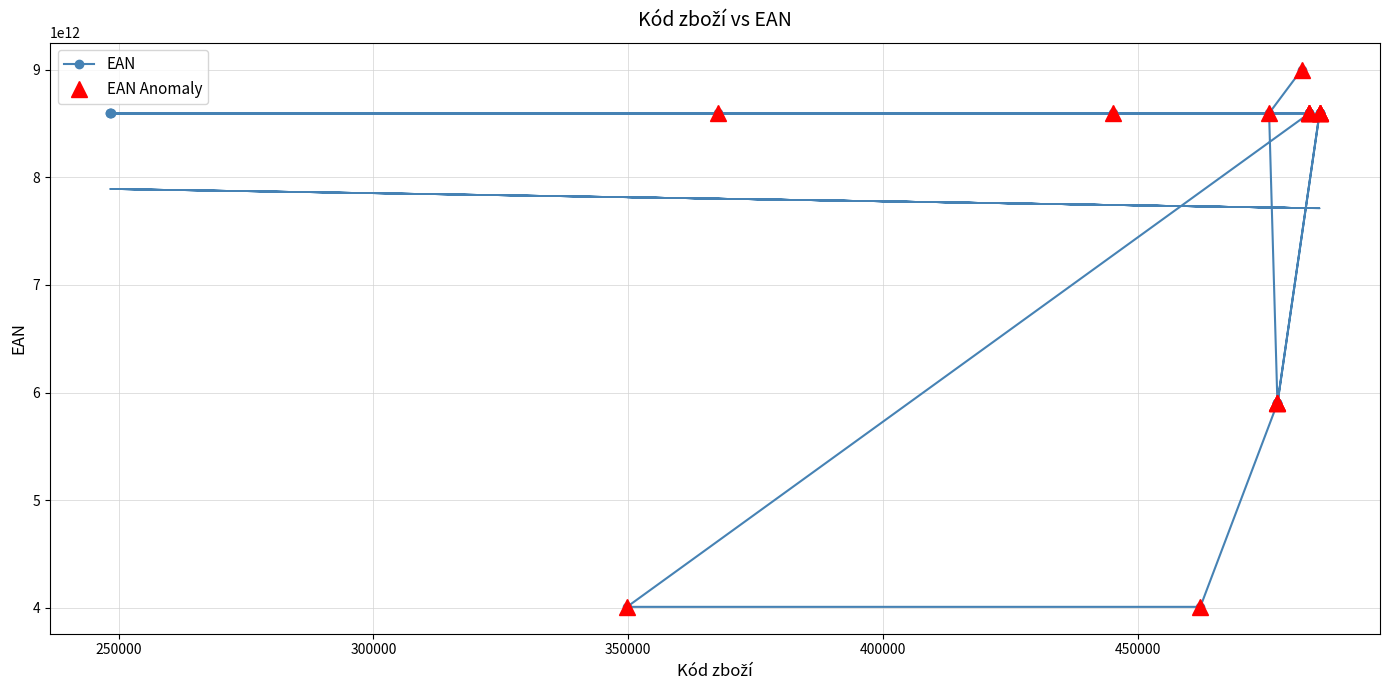

How many intersections are there between EAN (anomaly) and Kód zboží?

4